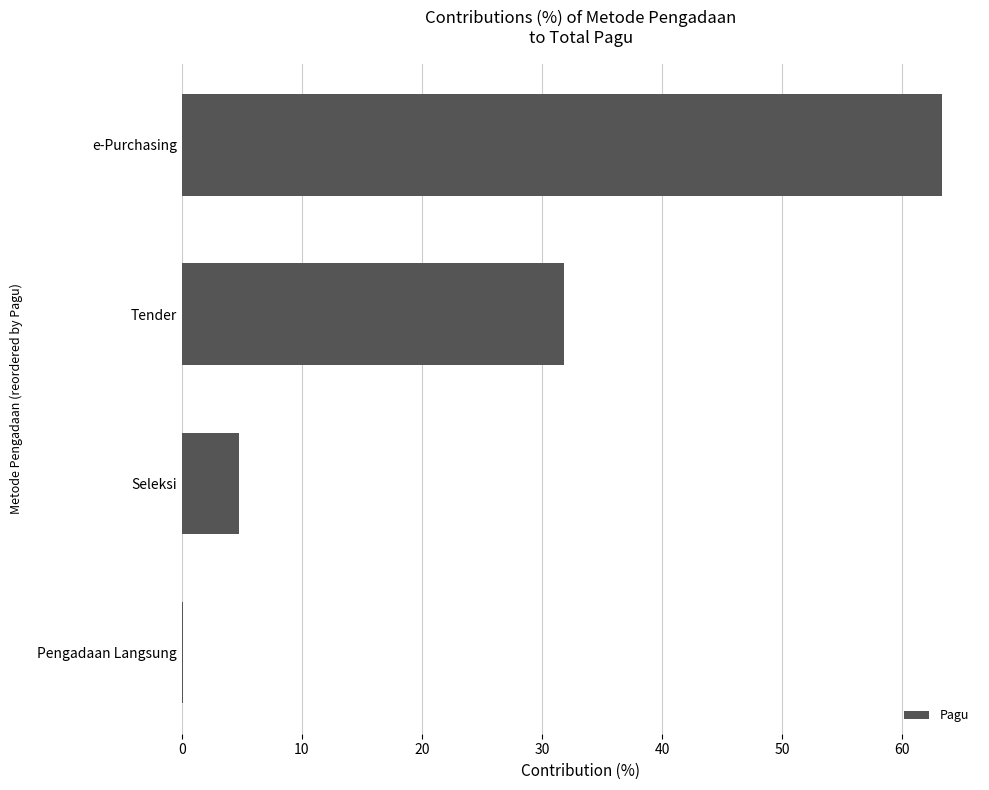

What is the sum of the values at e-Purchasing and Tender?

95.1